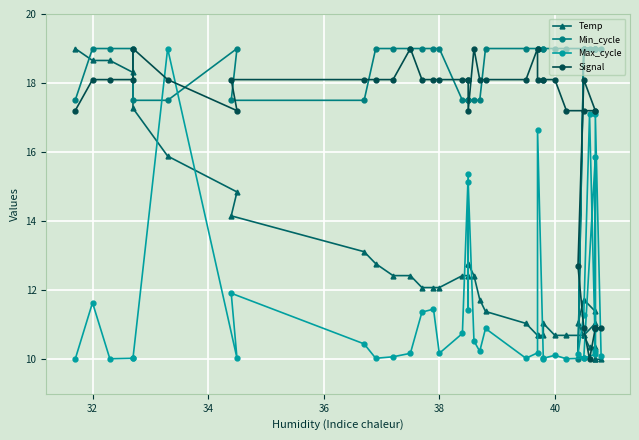

Reading right to left, list all the values displayed in this chart.

Temp: 10.0	10.0	10.0	10.3	10.3	10.7	11.0	11.7	11.4	11.0	10.7	10.7	10.7	11.0	10.7	10.7	10.7	11.0	11.4	11.7	12.4	12.8	12.8	12.4	12.4	12.1	12.1	12.1	12.4	12.4	12.8	13.1	14.2	14.8	15.9	17.3	18.3	18.7	18.7	19.0
Min_cycle: 19.0	19.0	19.0	19.0	19.0	19.0	10.0	19.0	19.0	19.0	19.0	19.0	19.0	19.0	19.0	19.0	19.0	19.0	19.0	17.5	17.5	17.5	17.5	17.5	17.5	19.0	19.0	19.0	19.0	19.0	19.0	17.5	17.5	19.0	17.5	17.5	19.0	19.0	19.0	17.5
Max_cycle: 10.1	17.1	10.9	10.2	17.1	11.3	10.1	10.0	15.9	10.1	10.0	10.0	10.1	10.0	10.0	16.6	10.2	10.0	10.9	10.2	10.5	15.1	11.4	15.4	10.7	10.2	11.5	11.4	10.2	10.1	10.0	10.4	11.9	10.0	19.0	10.0	10.0	10.0	11.6	10.0
Signal: 10.9	10.9	10.9	10.9	10.0	10.9	12.7	18.1	17.2	17.2	17.2	17.2	18.1	18.1	18.1	18.1	19.0	18.1	18.1	18.1	19.0	17.2	18.1	18.1	18.1	18.1	18.1	18.1	19.0	18.1	18.1	18.1	18.1	17.2	18.1	19.0	18.1	18.1	18.1	17.2